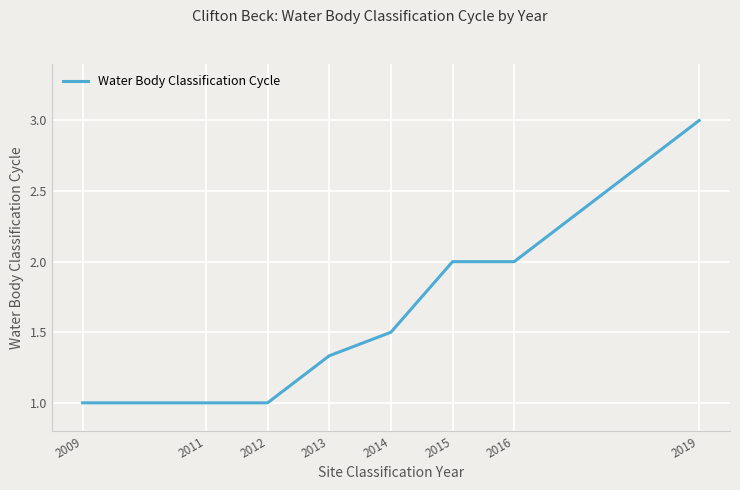

What is the ratio of the value at 2009 to the value at 2014?

0.7